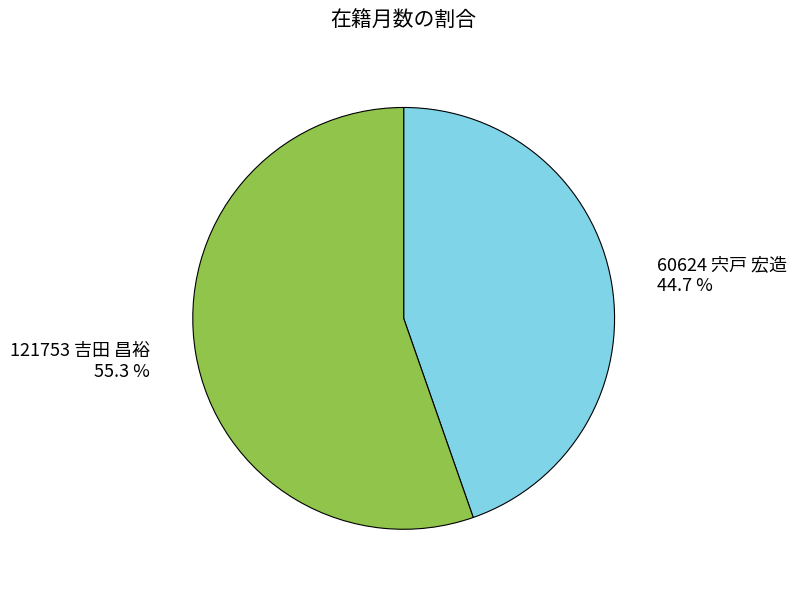

To the nearest percent, what is the difference between the largest and smallest slice percentages?

11%